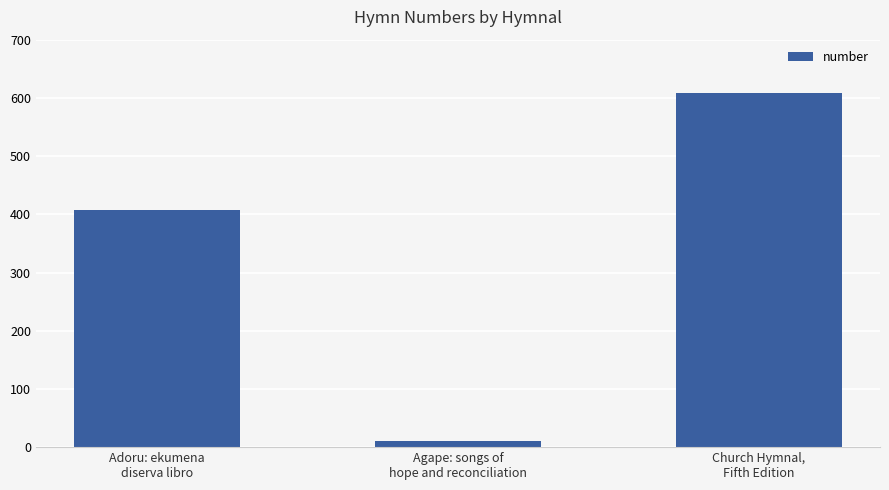

What is the difference between the maximum and minimum values?

598